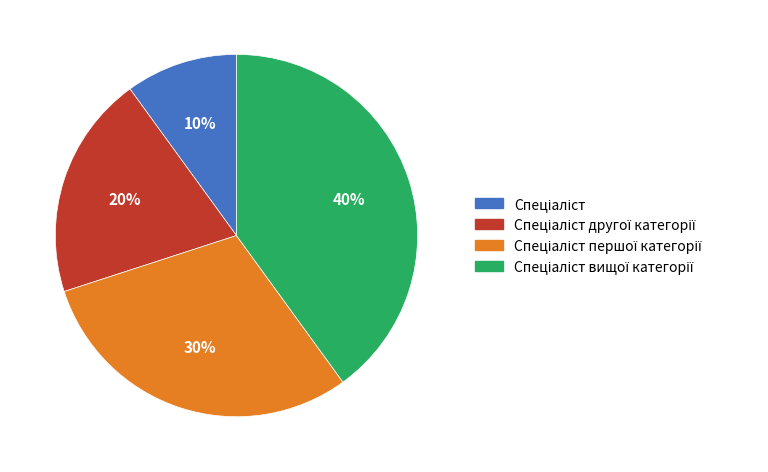

To the nearest percent, what is the difference between the largest and smallest slice percentages?

30%